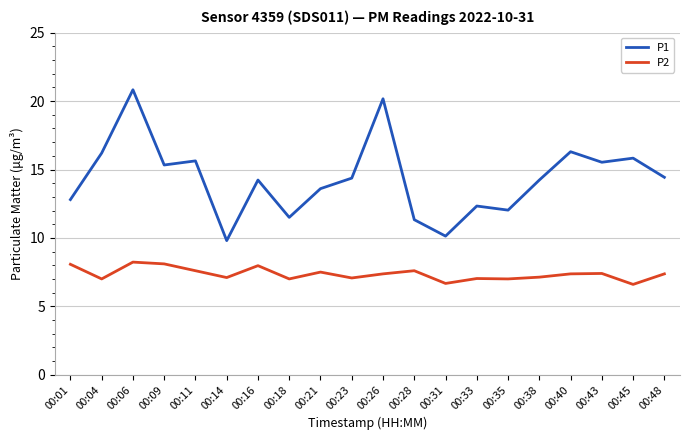

What is the approximate value of P2 at 00:28?

7.6